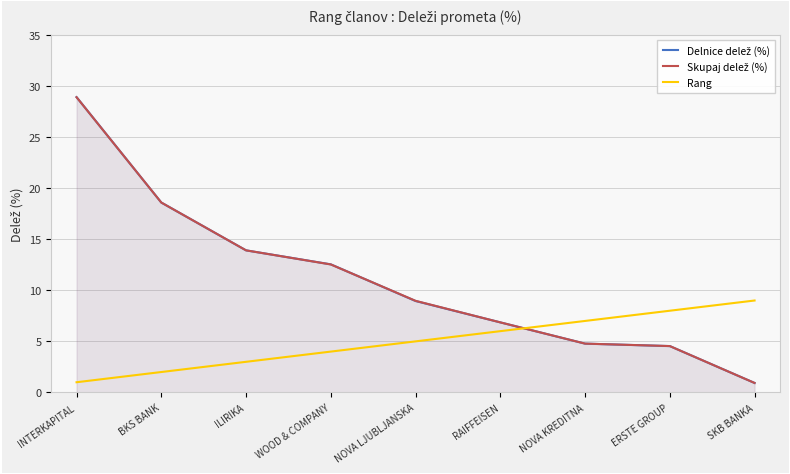

Which series has the largest range (max minus min)?

Delnice delež (%)